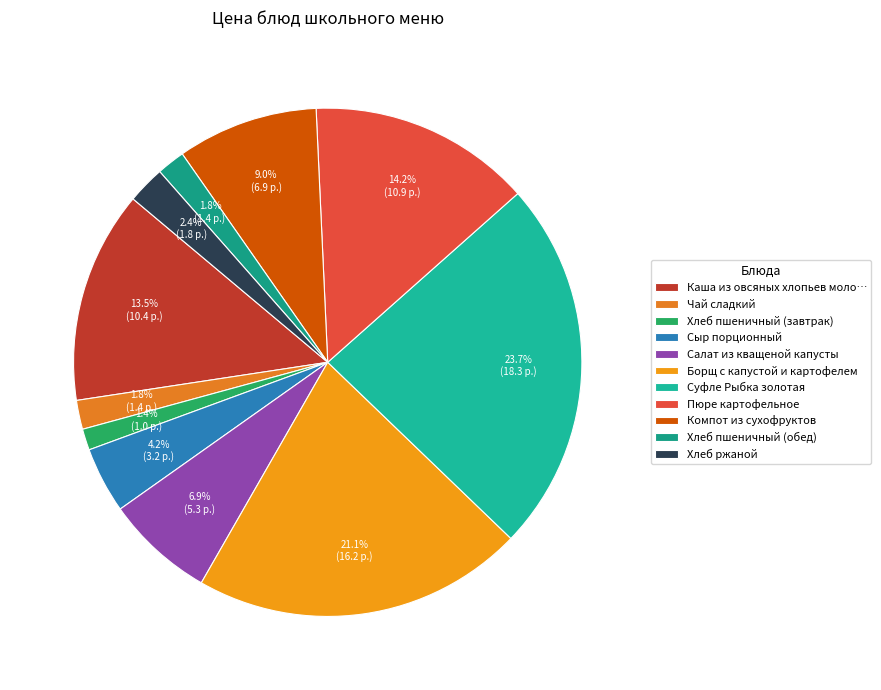

What portion of the pie excludes Пюре картофельное?

85.8%